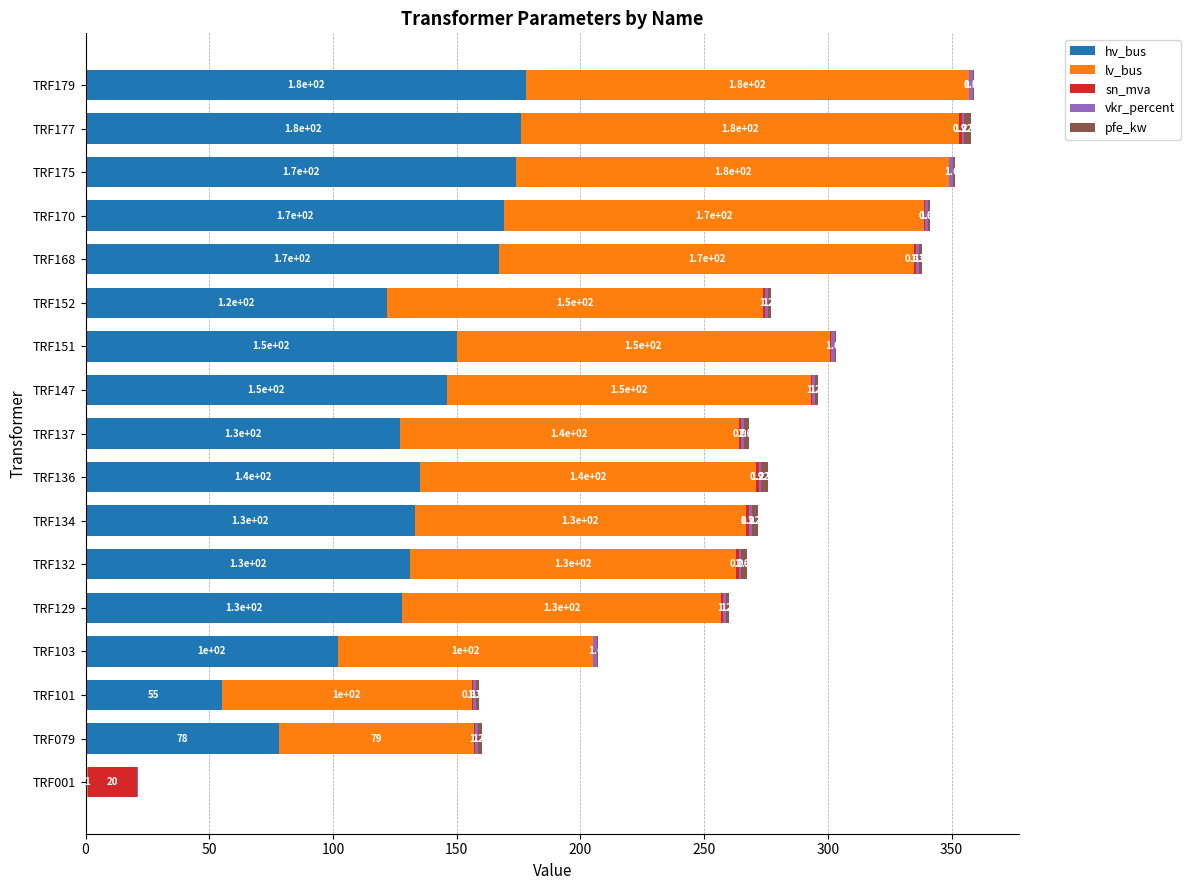

Count the number of categories in the chart.

17